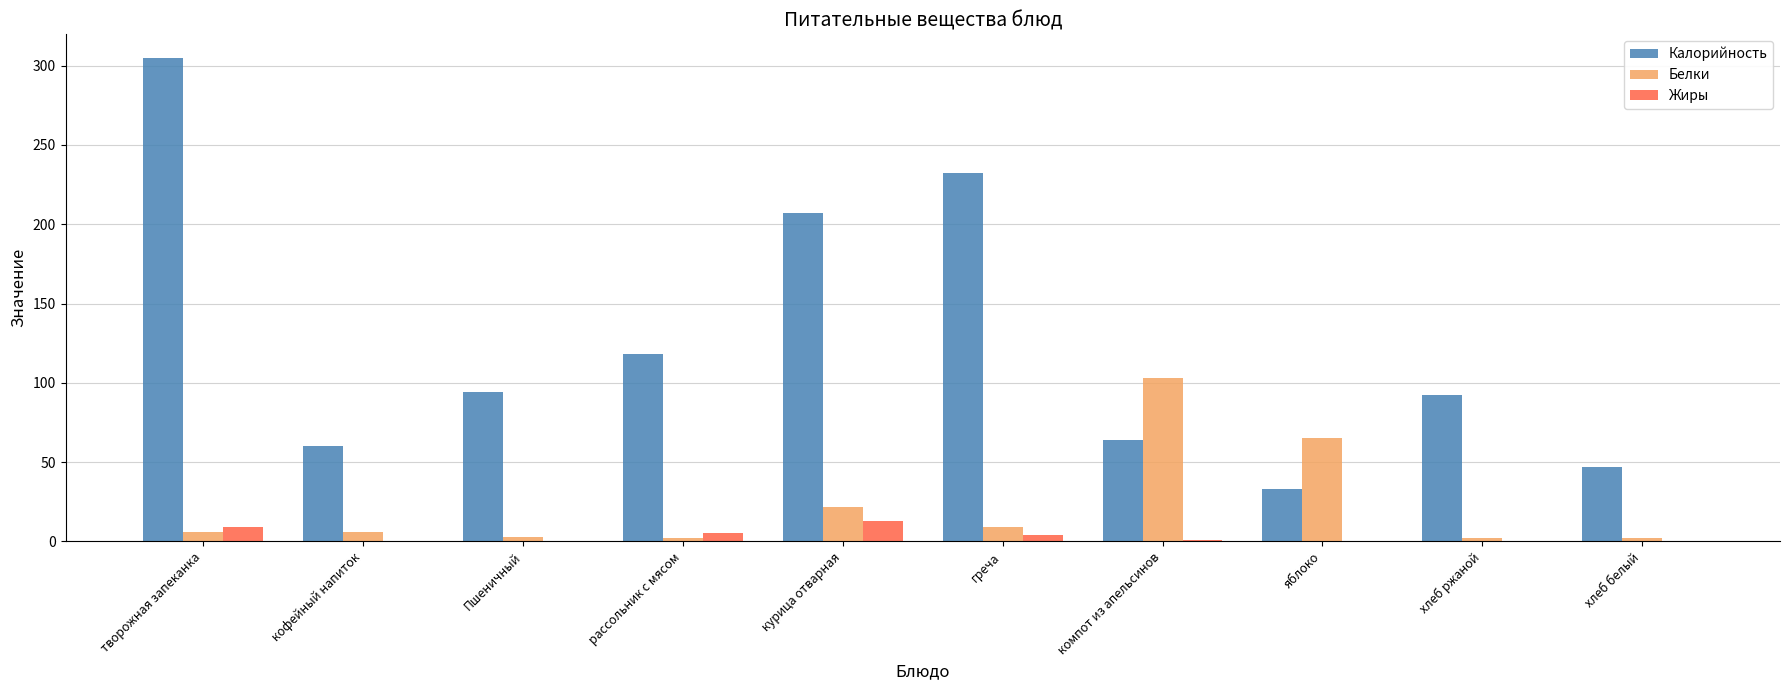

The Жиры series shows 13.0 at курица отварная. True or false?

True